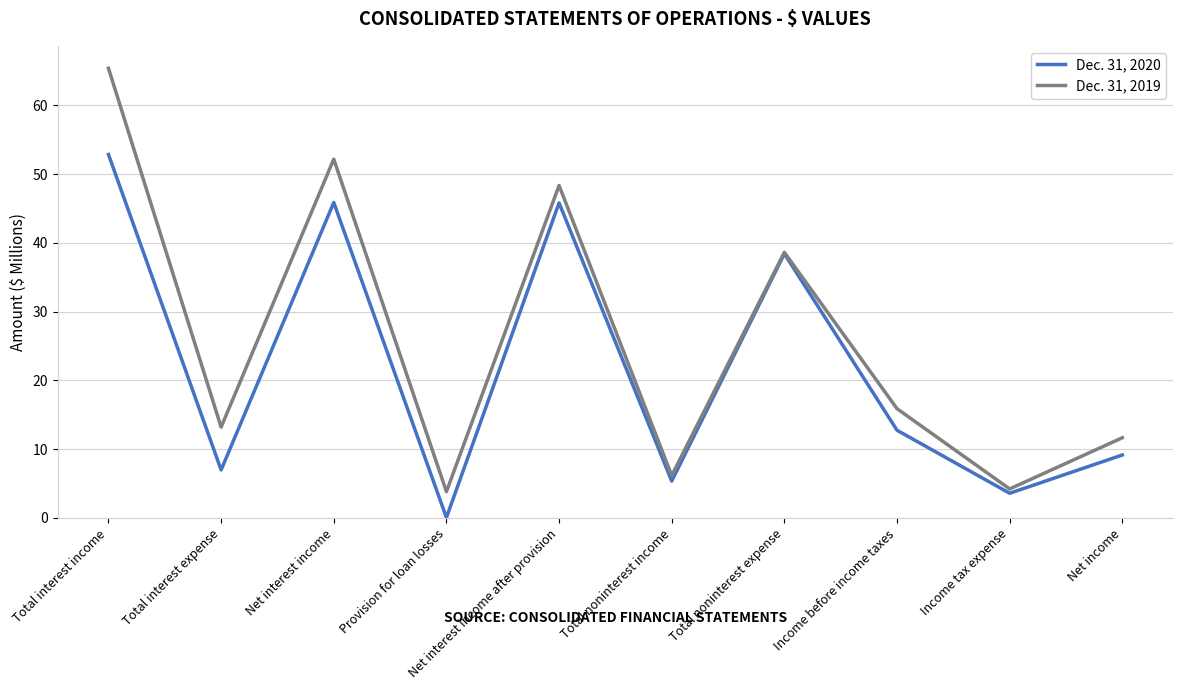

What position from the right is Total noninterest expense?

4